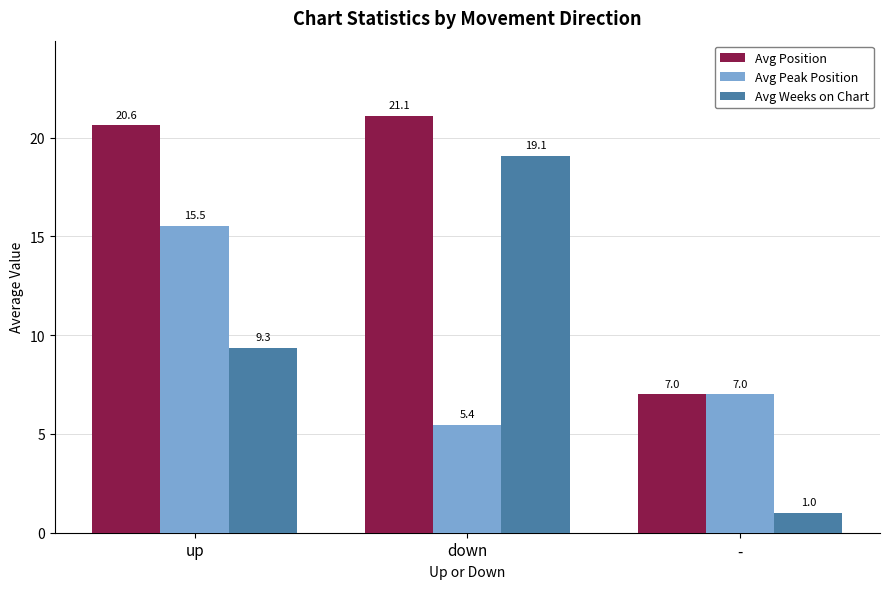

What is the sum of all Avg Position values?

48.7